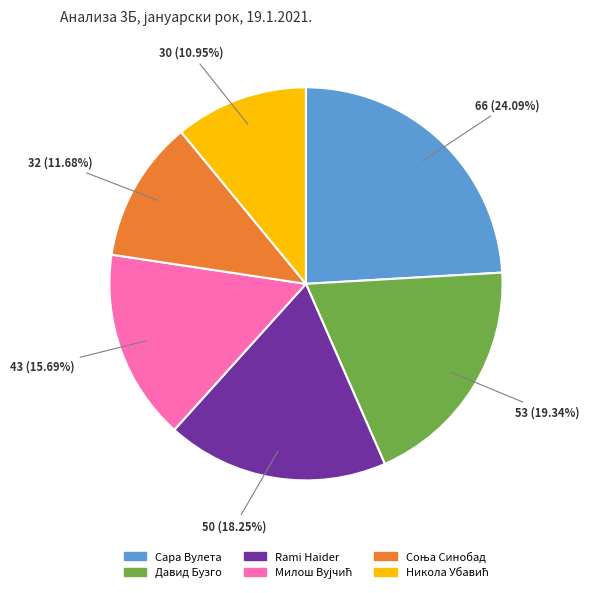

What percentage is the Сара Вулета slice, to the nearest percent?

24%